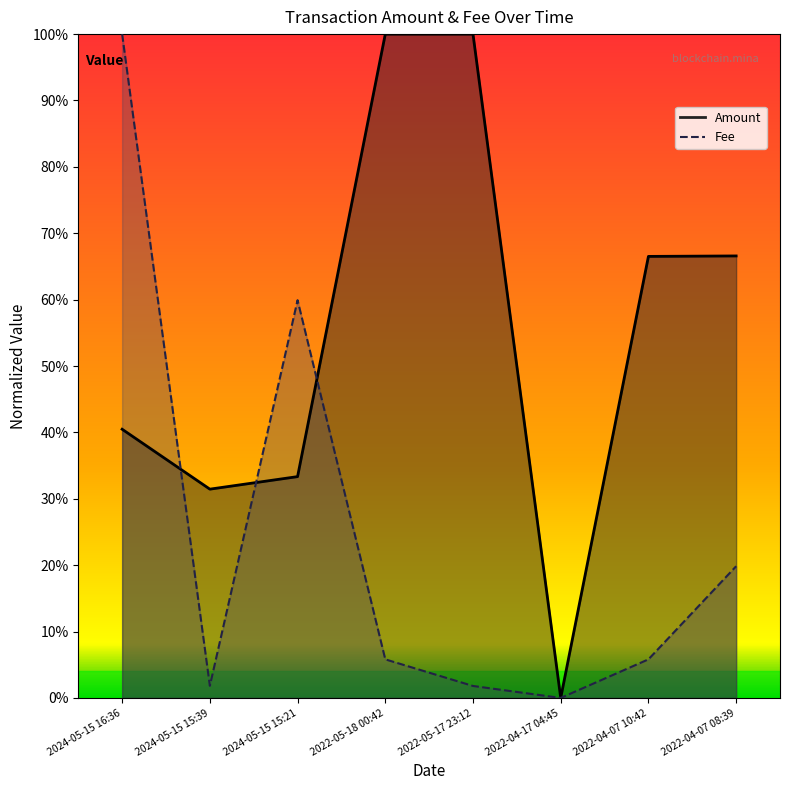

Between 2022-04-07 08:39 and 2024-05-15 15:21, which is larger?

2024-05-15 15:21